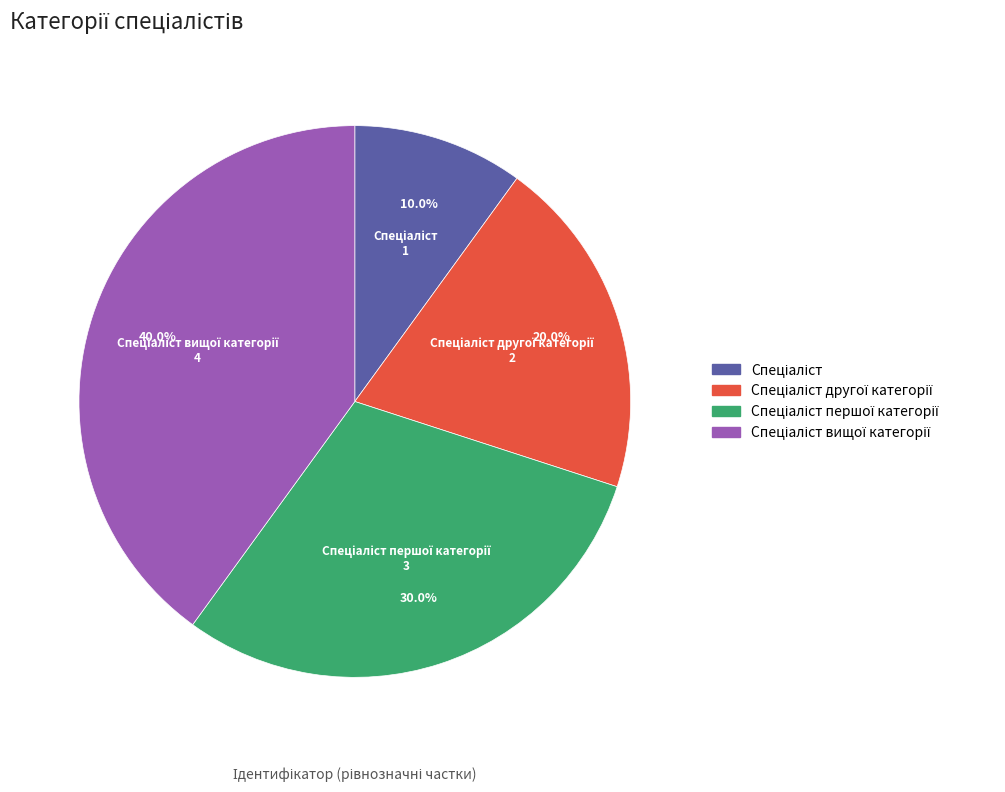

Is there a majority slice in this chart?

No